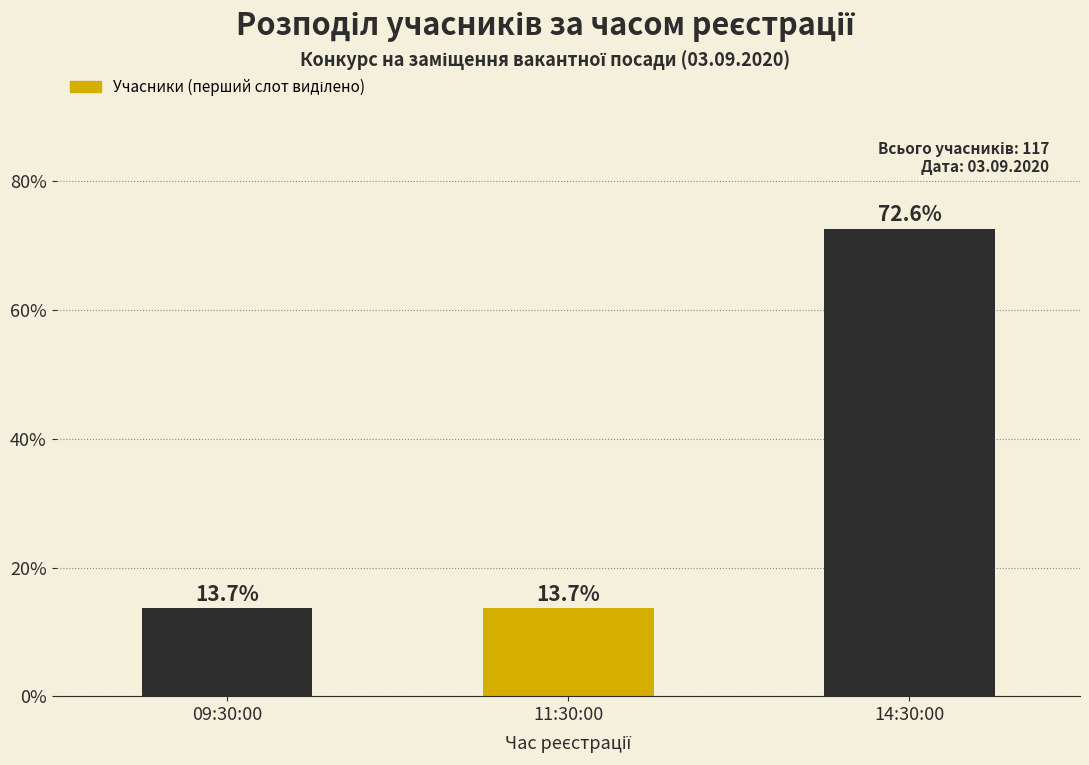

Reading right to left, transcribe all the data shown in this chart.

14:30:00=72.6	11:30:00=13.7	09:30:00=13.7